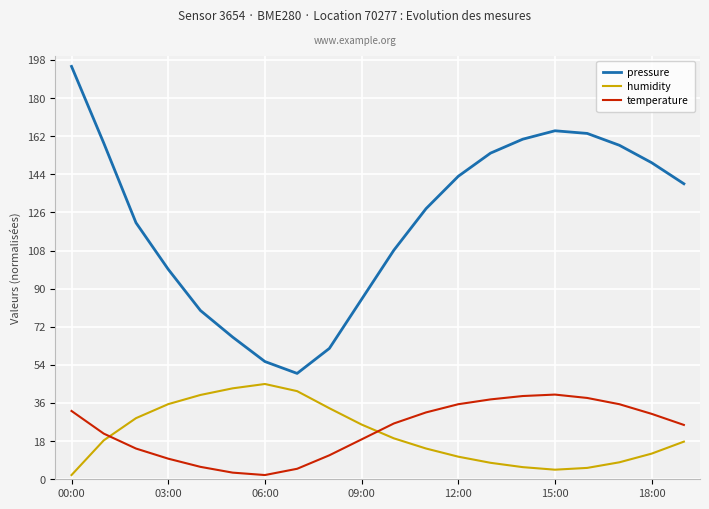

Which series ends up on top after the final intersection of temperature and humidity?

temperature